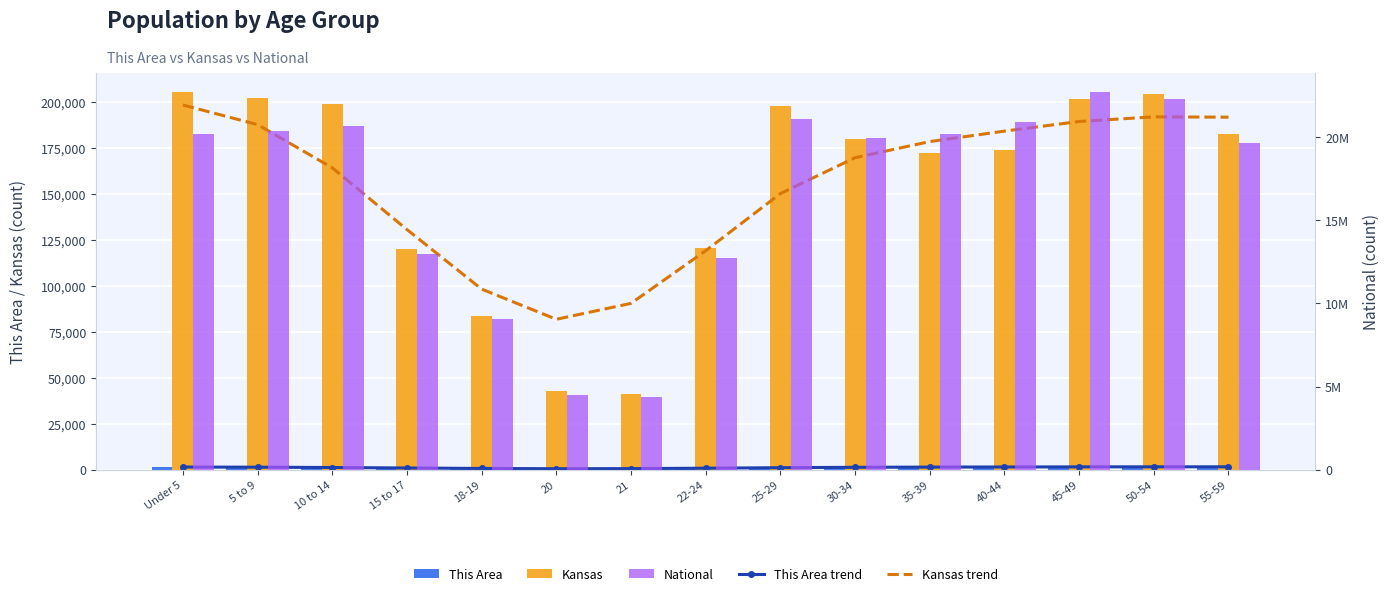

Which has a higher value, 35-39 or Under 5?

Under 5